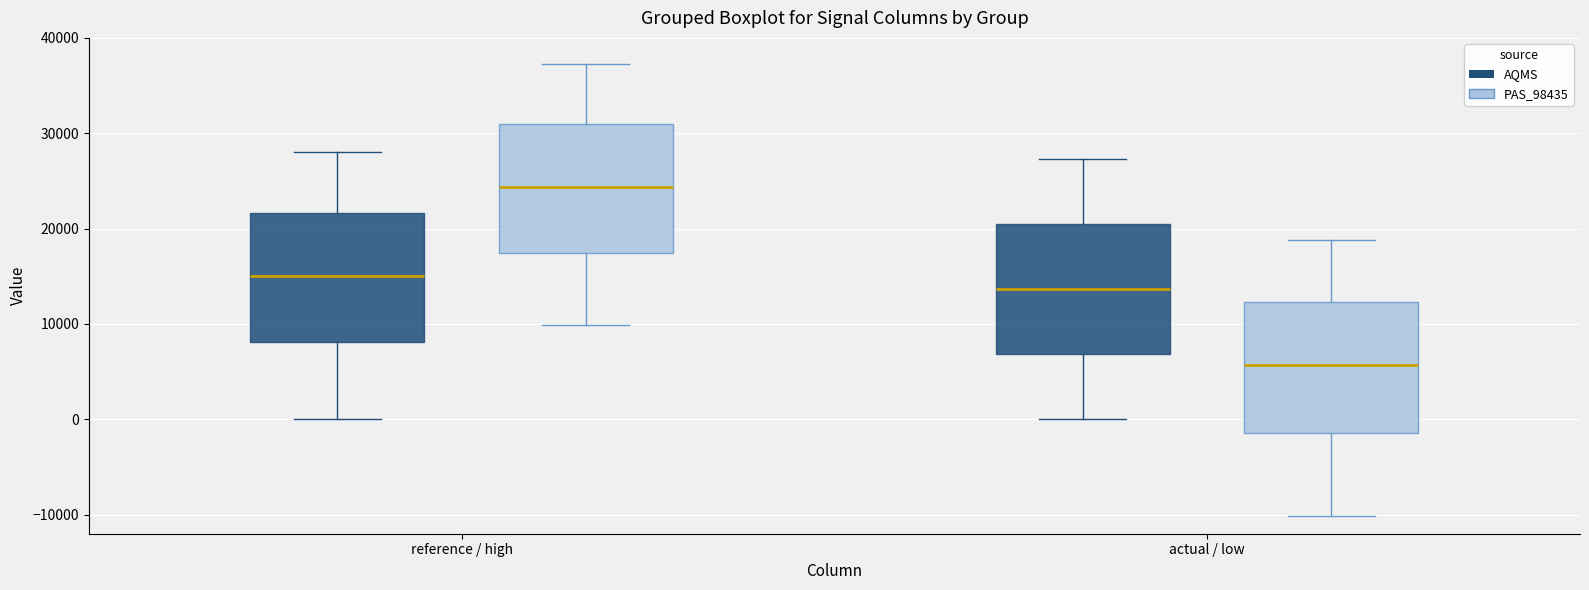

Where is the upper edge of the box for actual / low (PAS_98435) on the y-axis? The values are not printed on the chart, so give them approximately, as read against the axis.

12000